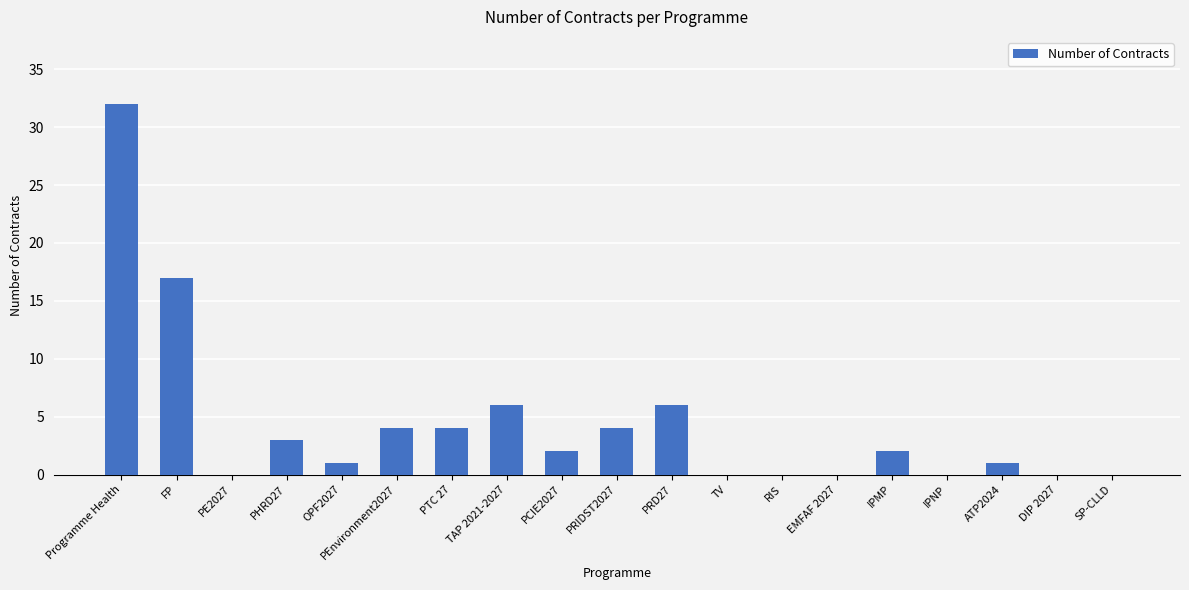

What is the difference between the values at IPMP and Programme Health?

30